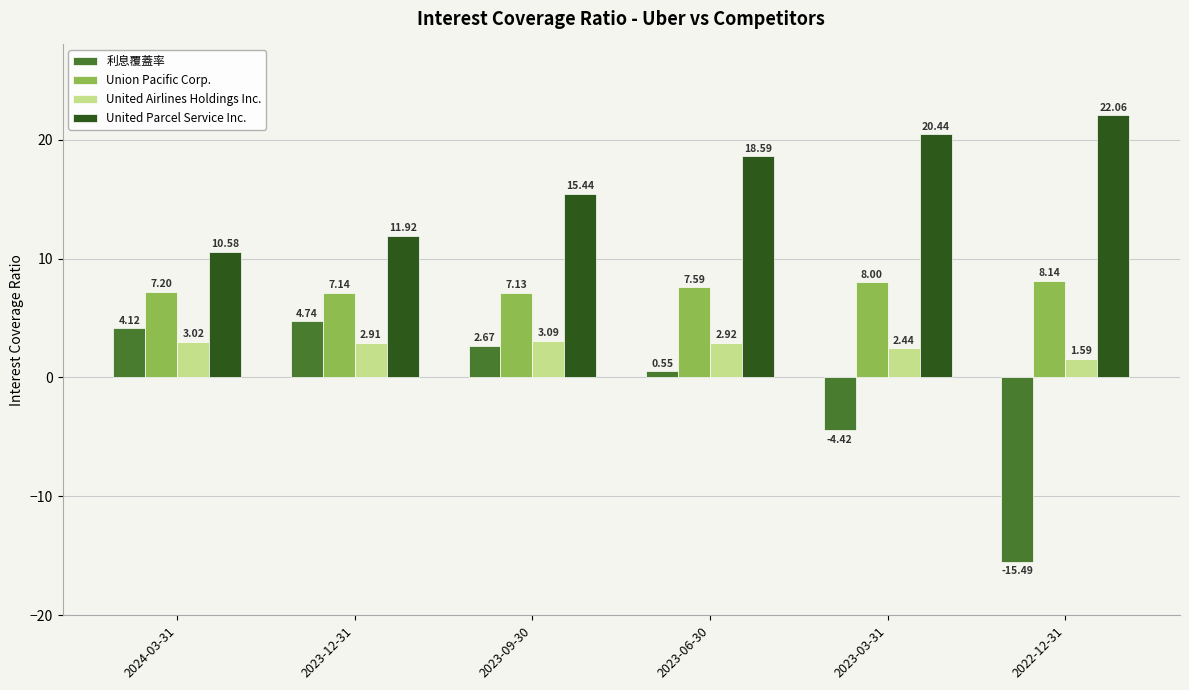

The value of Union Pacific Corp. at 2023-06-30 is 10.6. True or false?

False